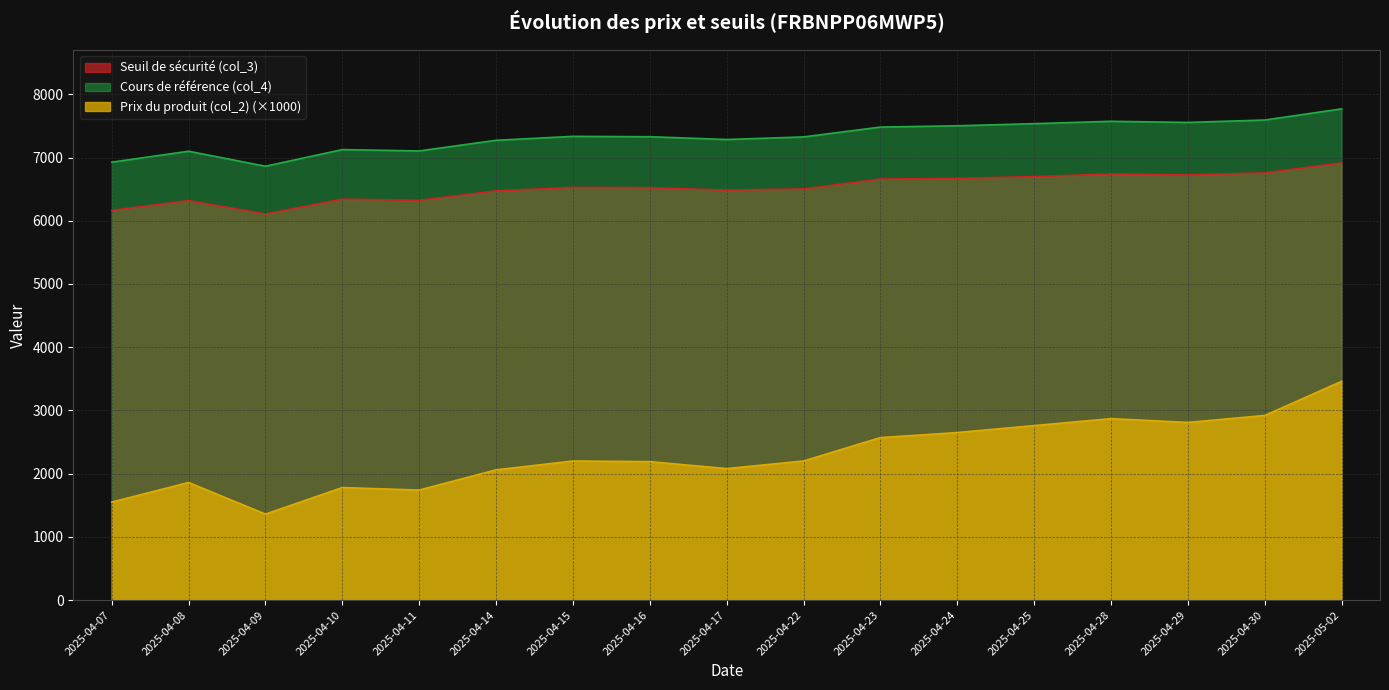

What is the label of the 15th point from the right?

2025-04-09